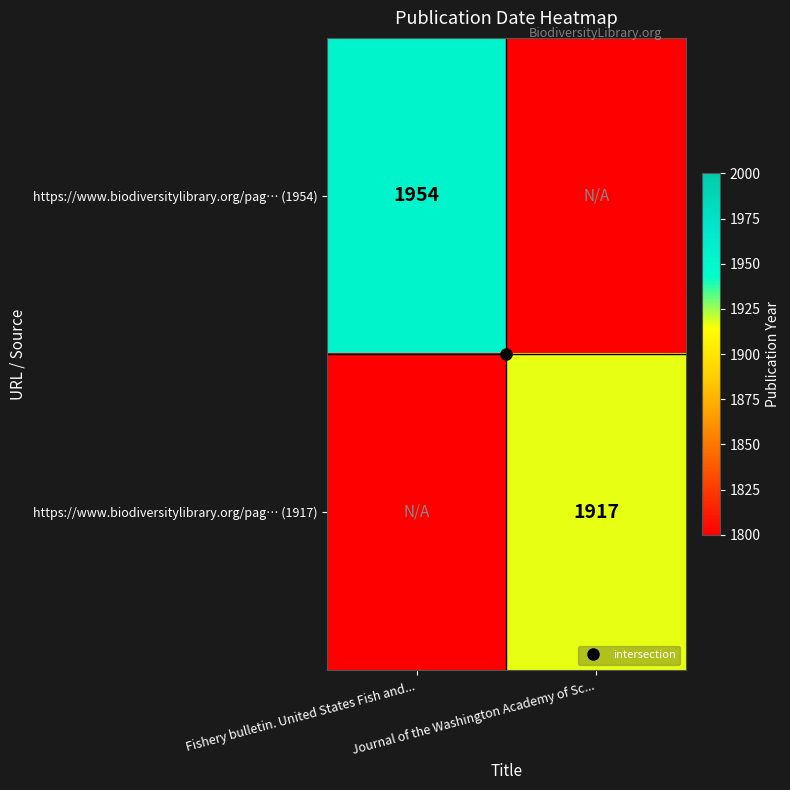

Between Fishery bulletin. United States Fish and... and Journal of the Washington Academy of Sc..., which is larger?

Fishery bulletin. United States Fish and...